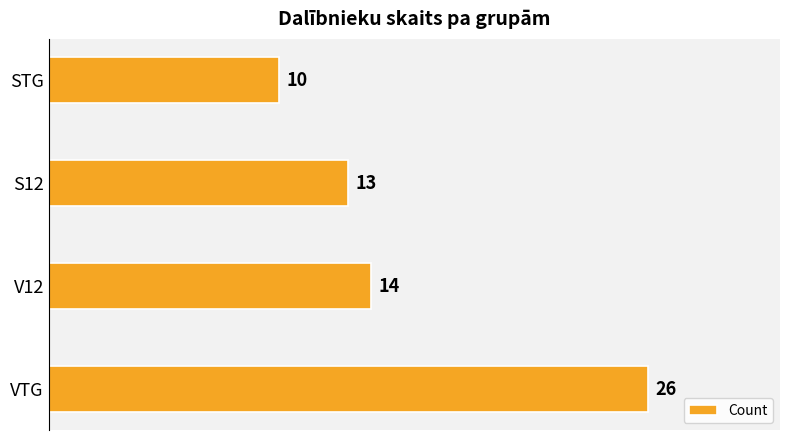

True or false: the data shows 22 at V12.

False